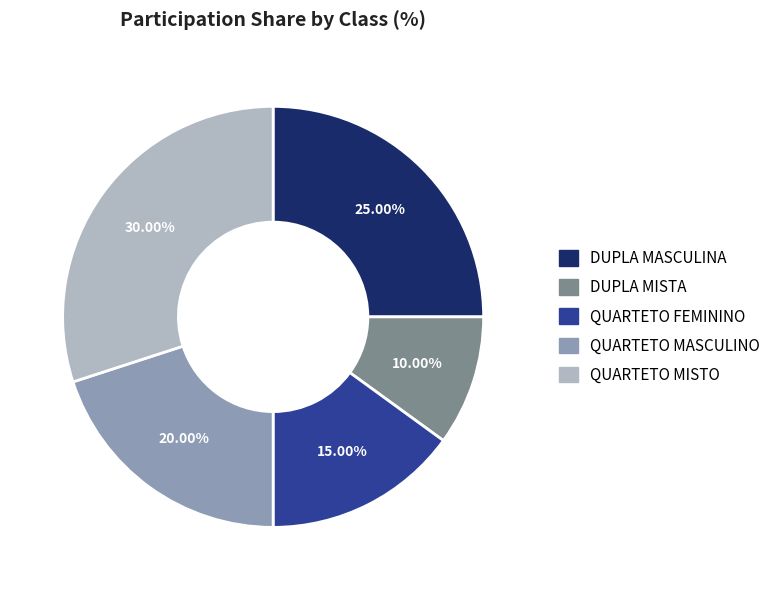

Combined, what portion of the pie is DUPLA MASCULINA and QUARTETO MISTO?

55.0%